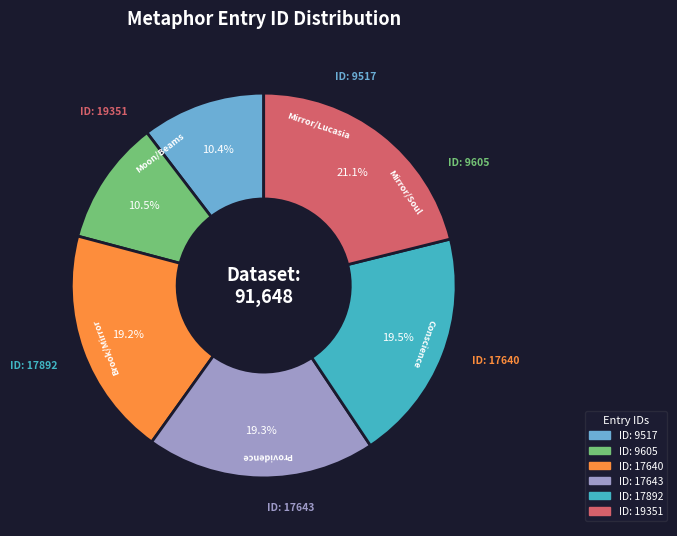

Is there a majority slice in this chart?

No